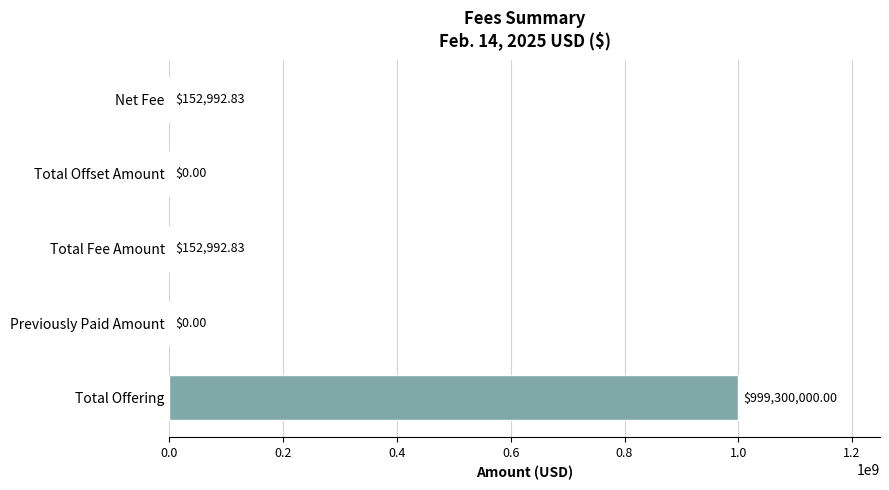

Which label corresponds to the largest value in the chart?

Total Offering